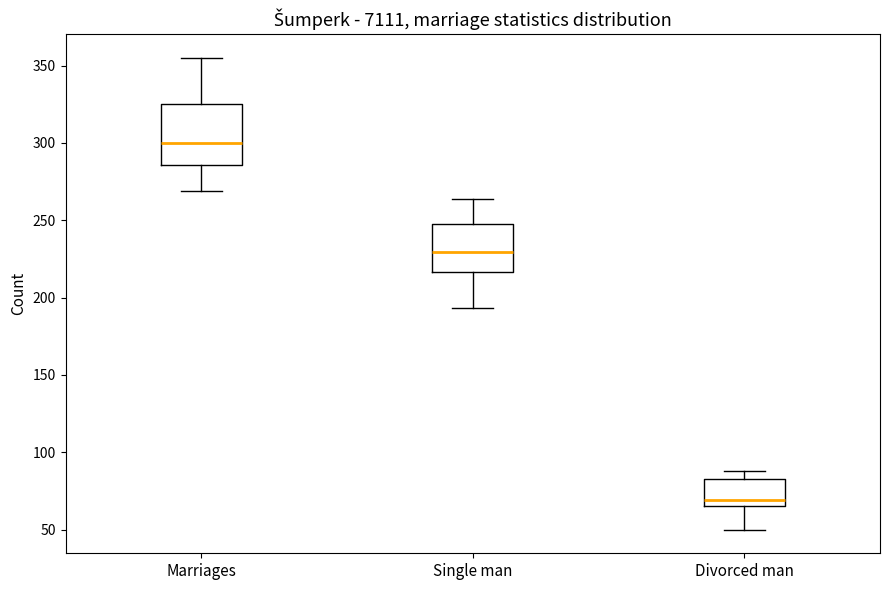

Reading left to right, transcribe this box plot: for each box, give where its median line is, the range the box spans, and where its two whiskers end, as read against the y-axis. The values are not printed on the chart, so give them approximately, as read against the axis.

Marriages: median 300, box 285 to 325, whiskers 270 to 355
Single man: median 230, box 215 to 250, whiskers 195 to 265
Divorced man: median 70, box 65 to 85, whiskers 50 to 90